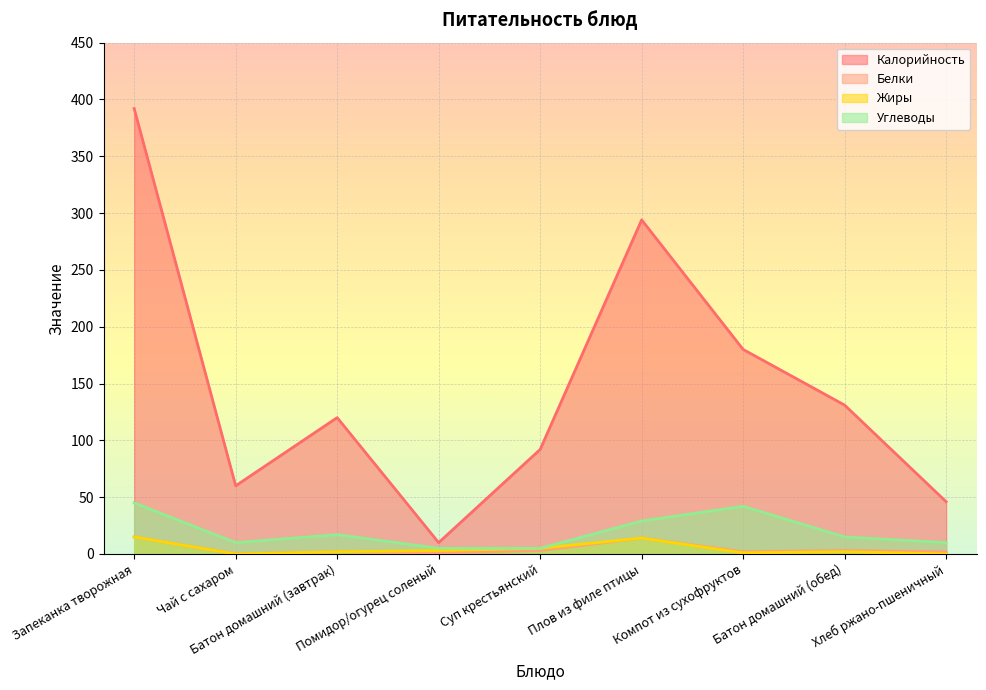

How many values in the Углеводы series are below 15?

4